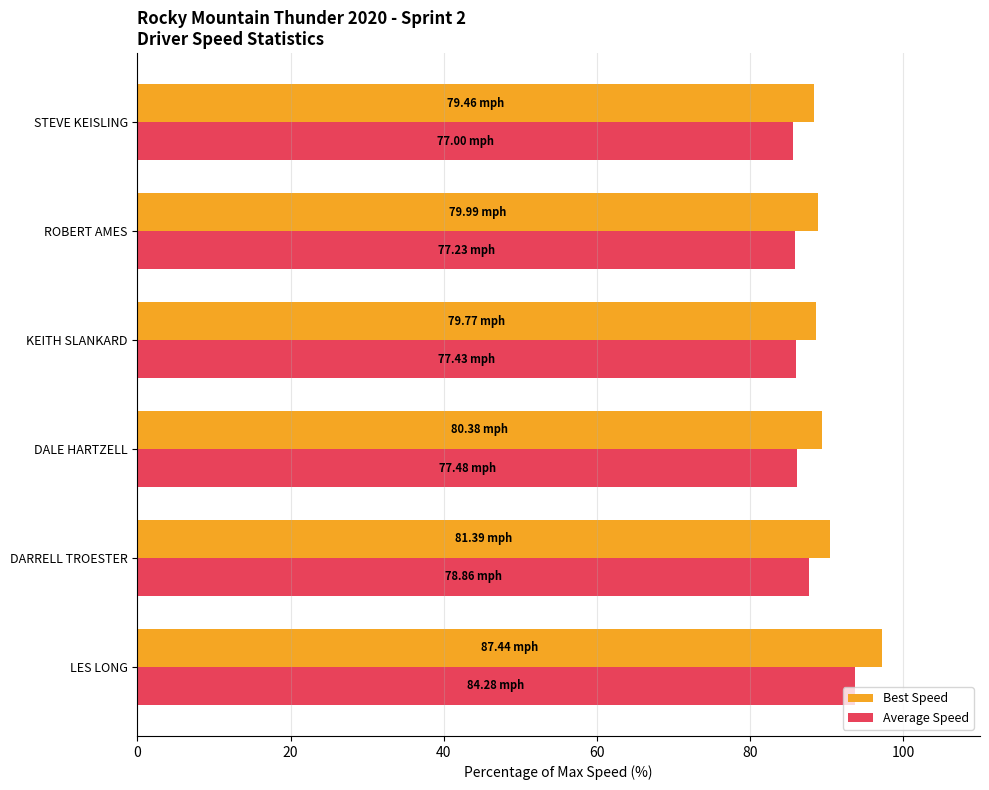

Which series has the largest range (max minus min)?

Best Speed